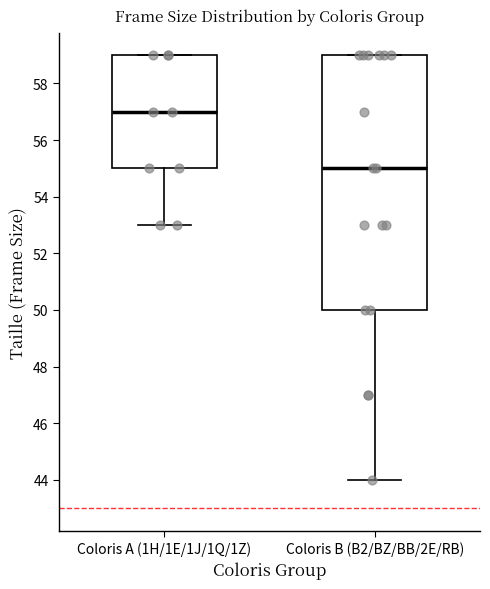

Reading left to right, transcribe this box plot: for each box, give where its median line is, the range the box spans, and where its two whiskers end, as read against the y-axis. The values are not printed on the chart, so give them approximately, as read against the axis.

Coloris A (1H/1E/1J/1Q/1Z): median 57, box 55 to 59, whiskers 53 to 59
Coloris B (B2/BZ/BB/2E/RB): median 55, box 50 to 59, whiskers 44 to 59